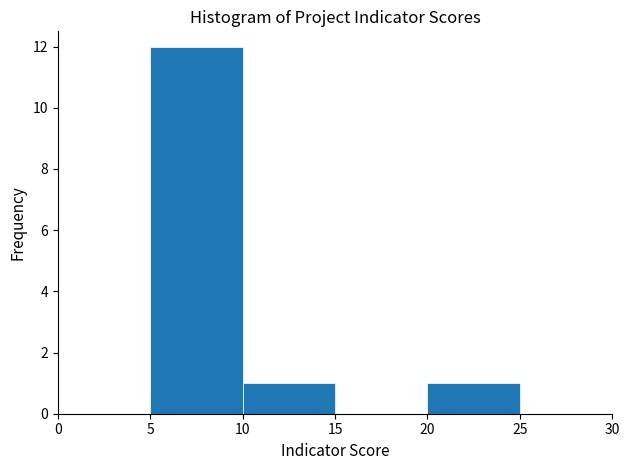

What is the height of the bar covering 20 to 25 on the x-axis? The values are not printed on the chart, so give them approximately, as read against the axis.

1